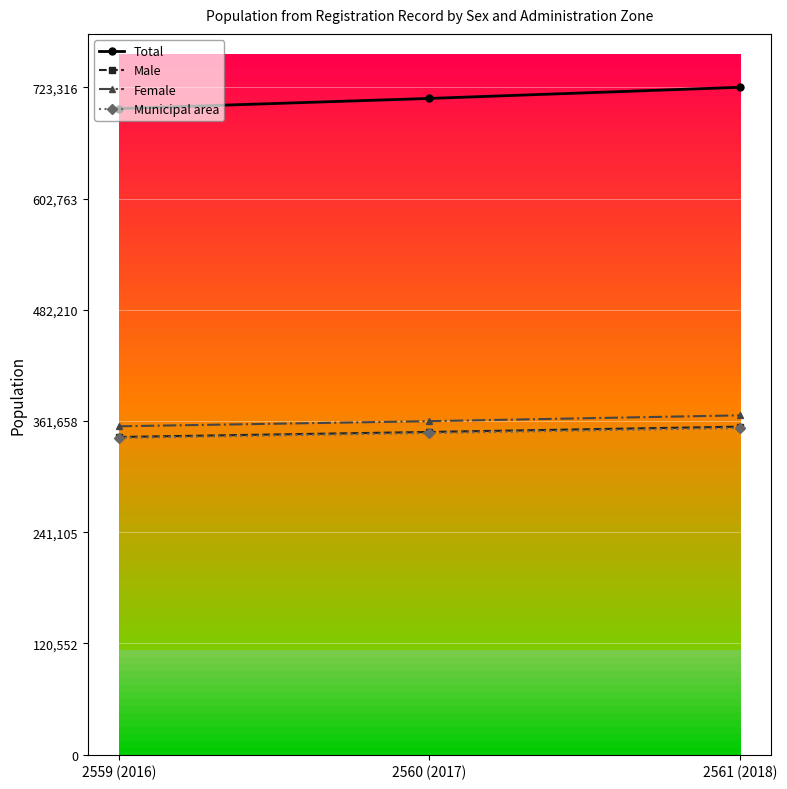

How many categories are shown in the chart?

3